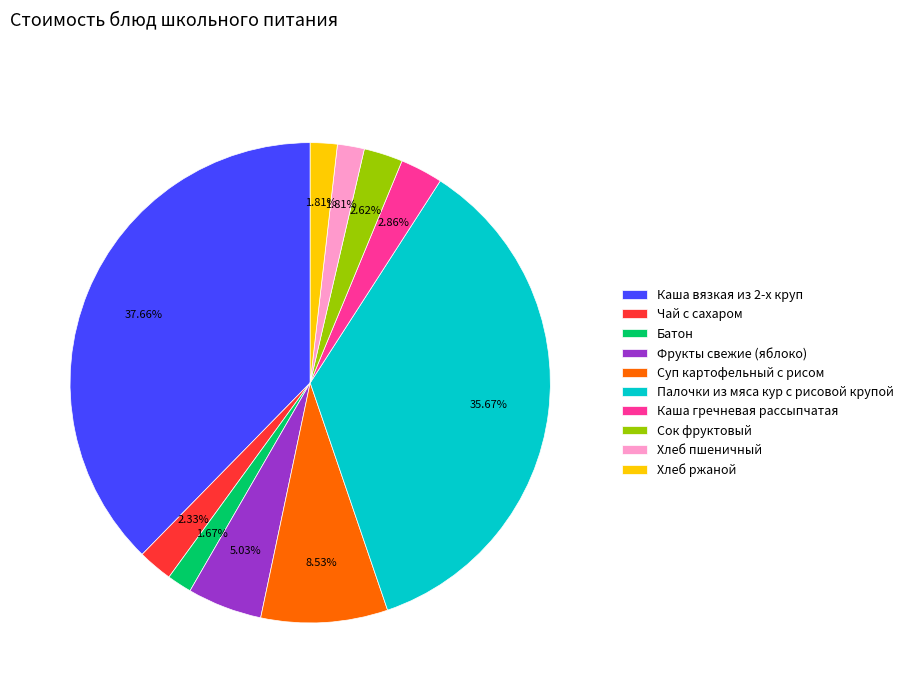

How much of the chart is everything except Чай с сахаром?

97.7%